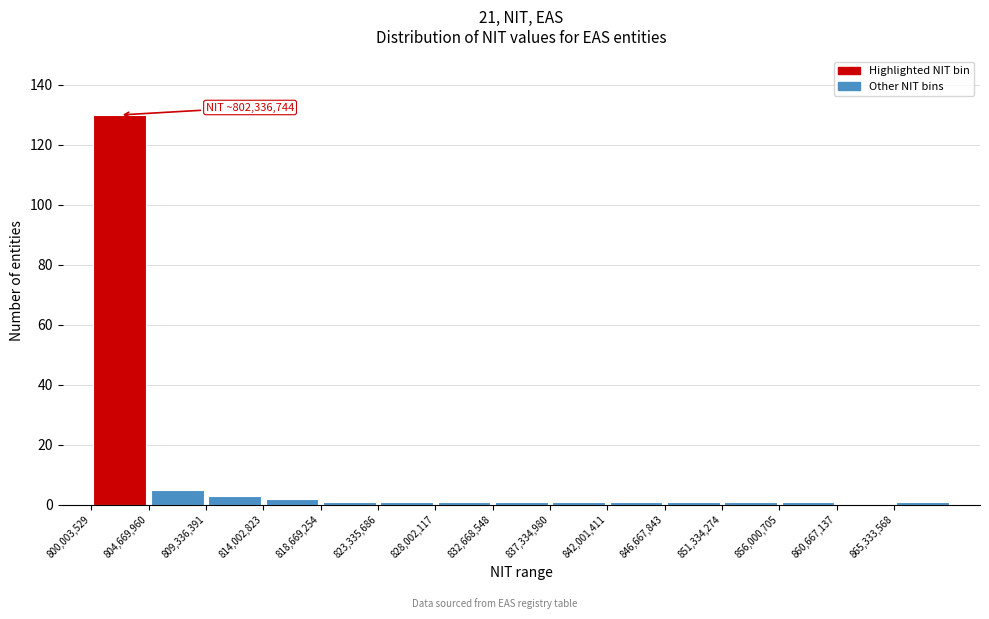

Which range on the x-axis has the tallest bar?

800000000 to 804500000